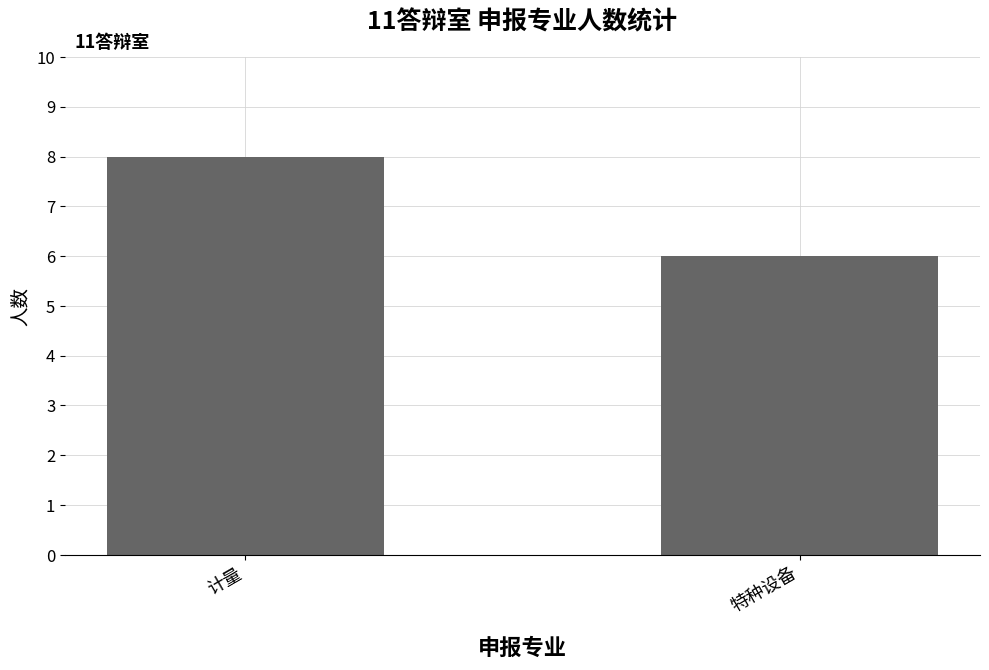

What is the label of the 2nd bar from the right?

计量